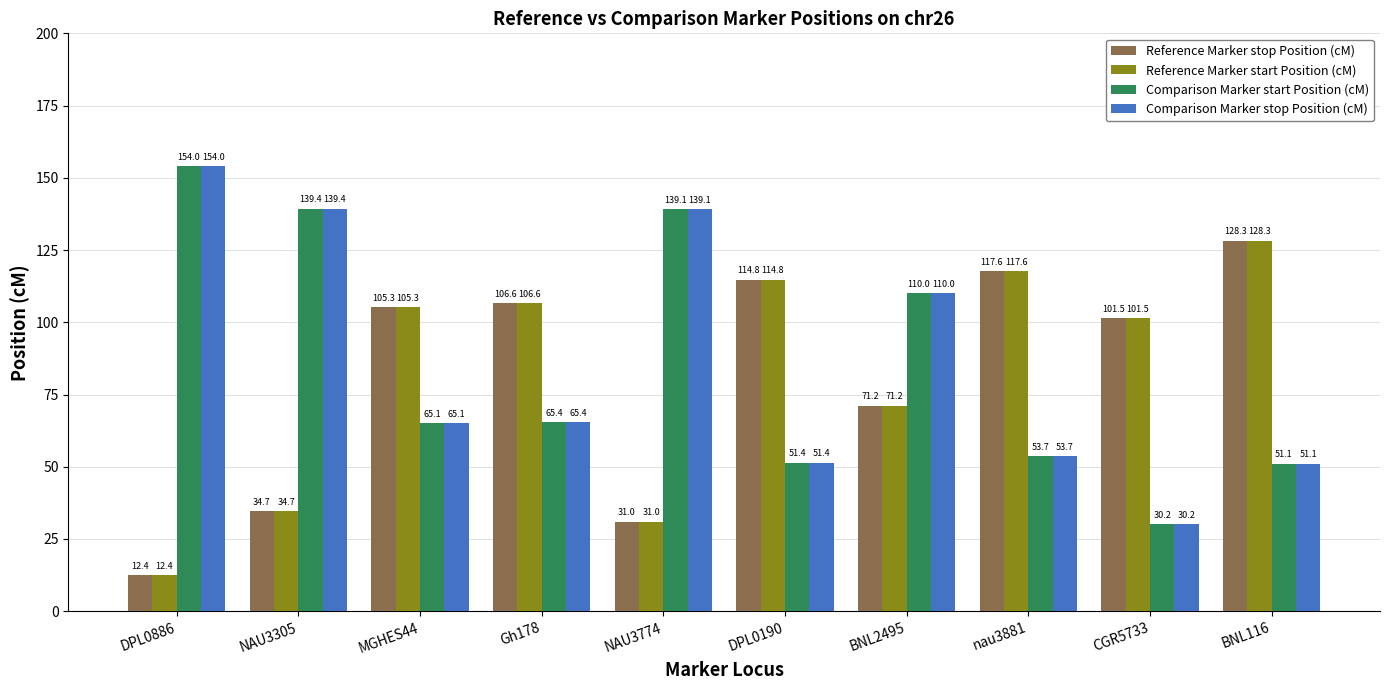

Reading left to right, extract all data points from this chart.

Reference Marker stop Position (cM): DPL0886=12.4	NAU3305=34.7	MGHES44=105.3	Gh178=106.6	NAU3774=31.0	DPL0190=114.8	BNL2495=71.2	nau3881=117.6	CGR5733=101.5	BNL116=128.3
Reference Marker start Position (cM): DPL0886=12.4	NAU3305=34.7	MGHES44=105.3	Gh178=106.6	NAU3774=31.0	DPL0190=114.8	BNL2495=71.2	nau3881=117.6	CGR5733=101.5	BNL116=128.3
Comparison Marker start Position (cM): DPL0886=154.0	NAU3305=139.4	MGHES44=65.1	Gh178=65.4	NAU3774=139.1	DPL0190=51.4	BNL2495=110.0	nau3881=53.7	CGR5733=30.2	BNL116=51.1
Comparison Marker stop Position (cM): DPL0886=154.0	NAU3305=139.4	MGHES44=65.1	Gh178=65.4	NAU3774=139.1	DPL0190=51.4	BNL2495=110.0	nau3881=53.7	CGR5733=30.2	BNL116=51.1